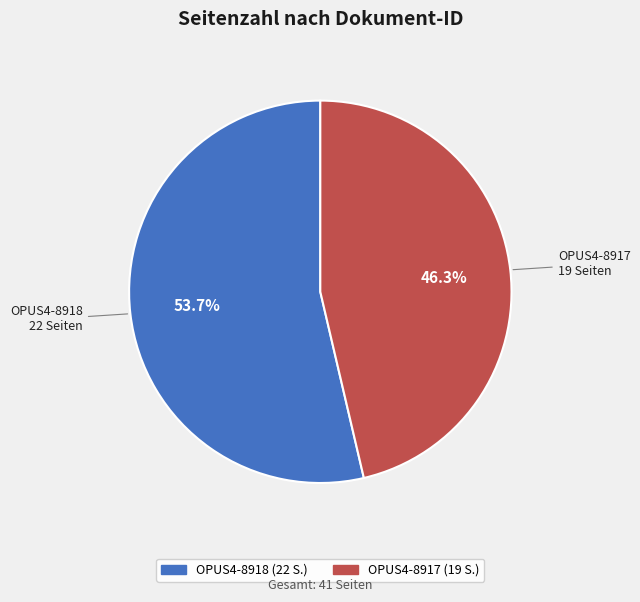

Which slice represents more than half of the pie?

OPUS4-8918